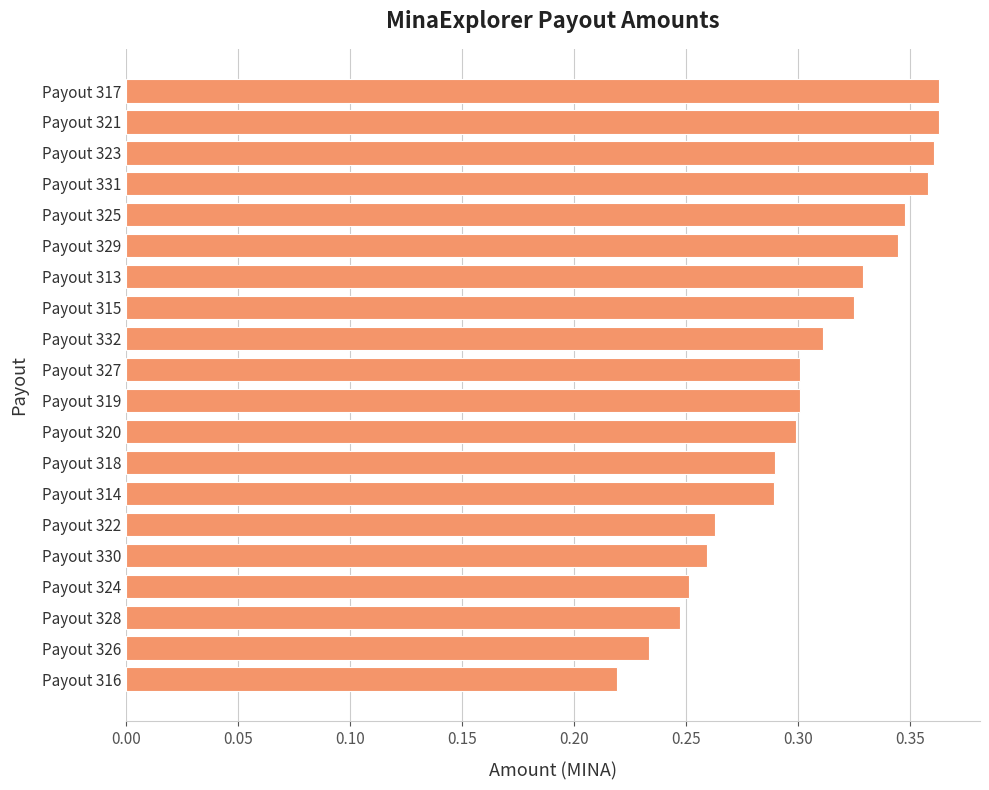

What is the sum of all values?

6.1